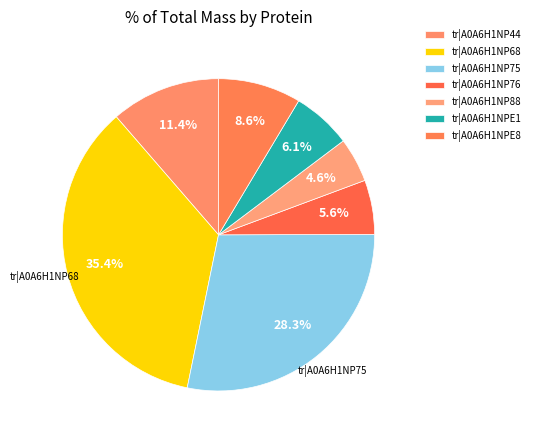

What is the ratio of the value at tr|A0A6H1NP68 to the value at tr|A0A6H1NP88?

7.7